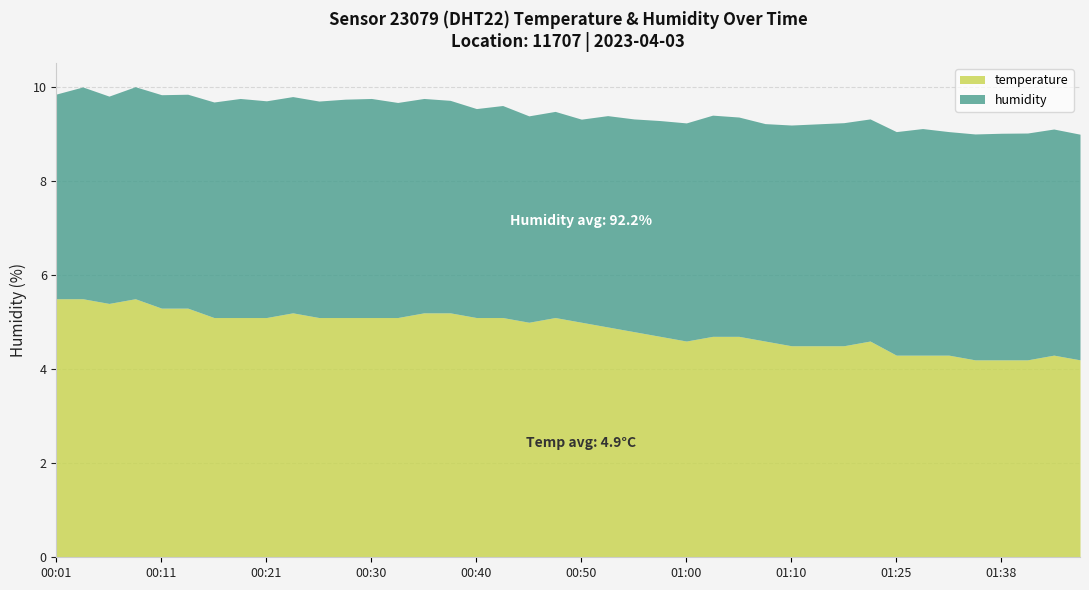

What are all the series names shown in the legend?

temperature, humidity